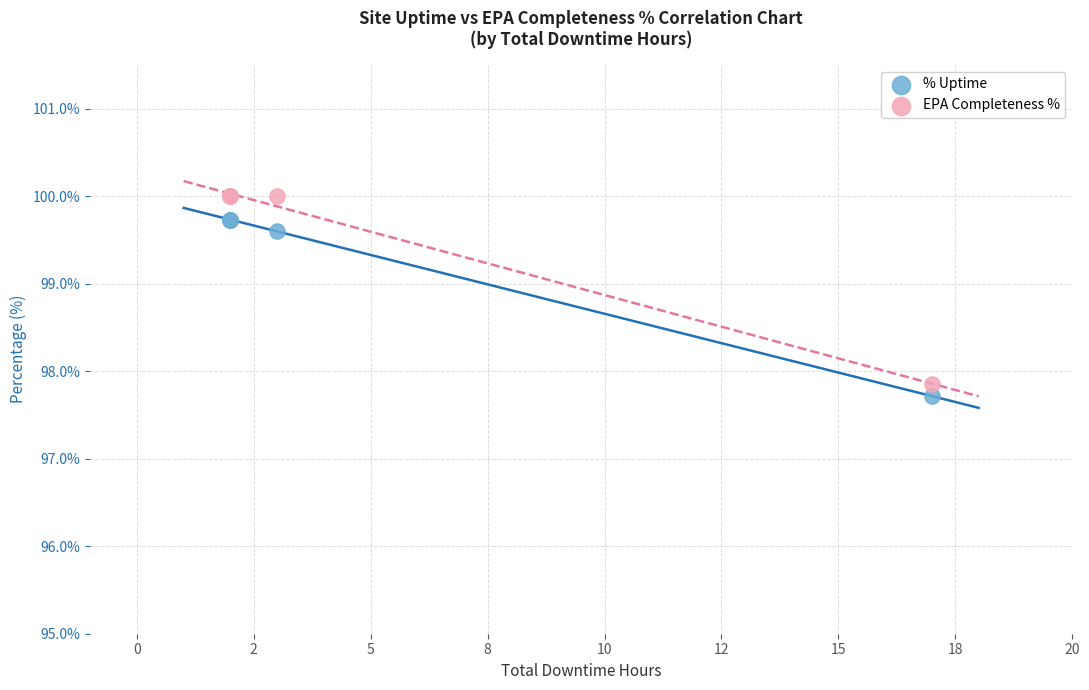

In the % Uptime series, what Y value is closest to 98?

97.7